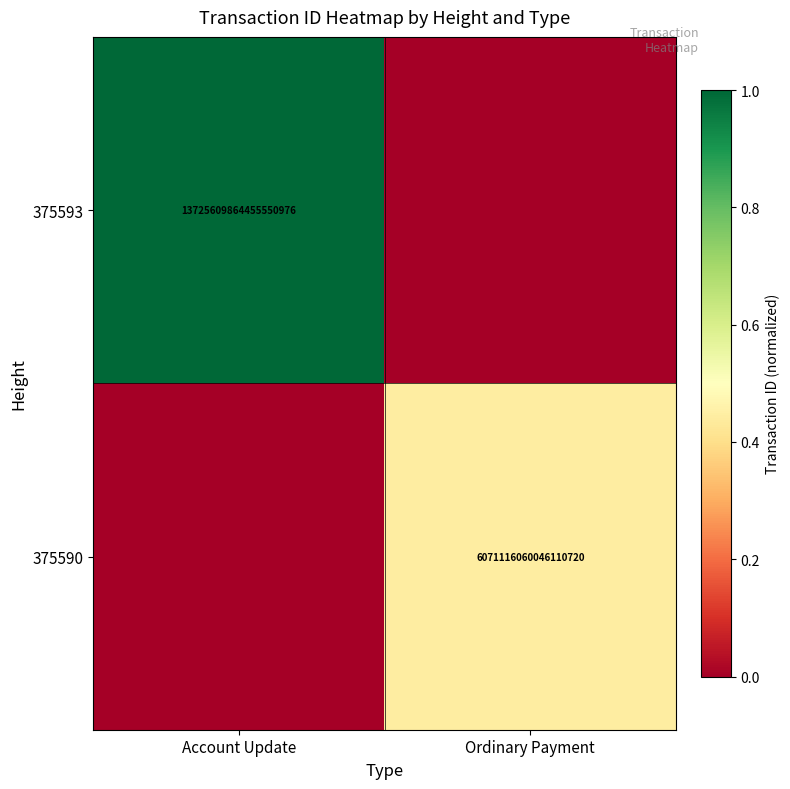

At which category is the sum across all series the highest?

Account Update